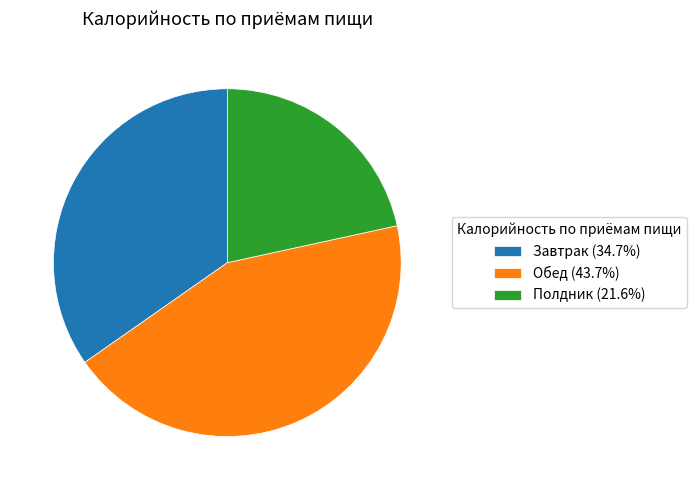

What is the ratio of the value at Завтрак (34.7%) to the value at Обед (43.7%)?

0.8